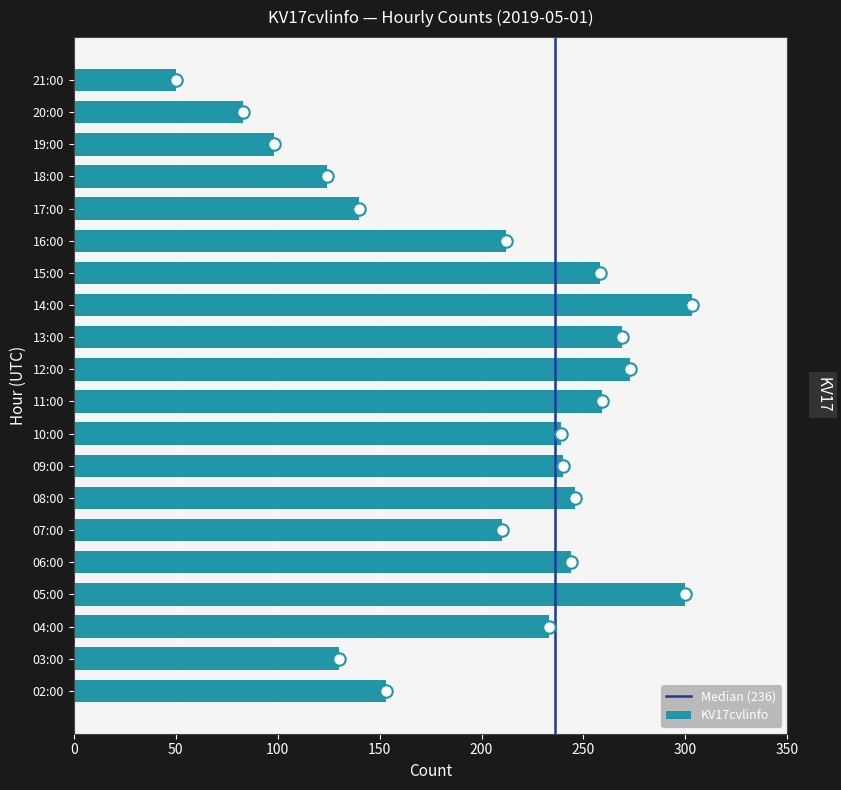

What is the ratio of the value at 07:00 to the value at 04:00?

0.9